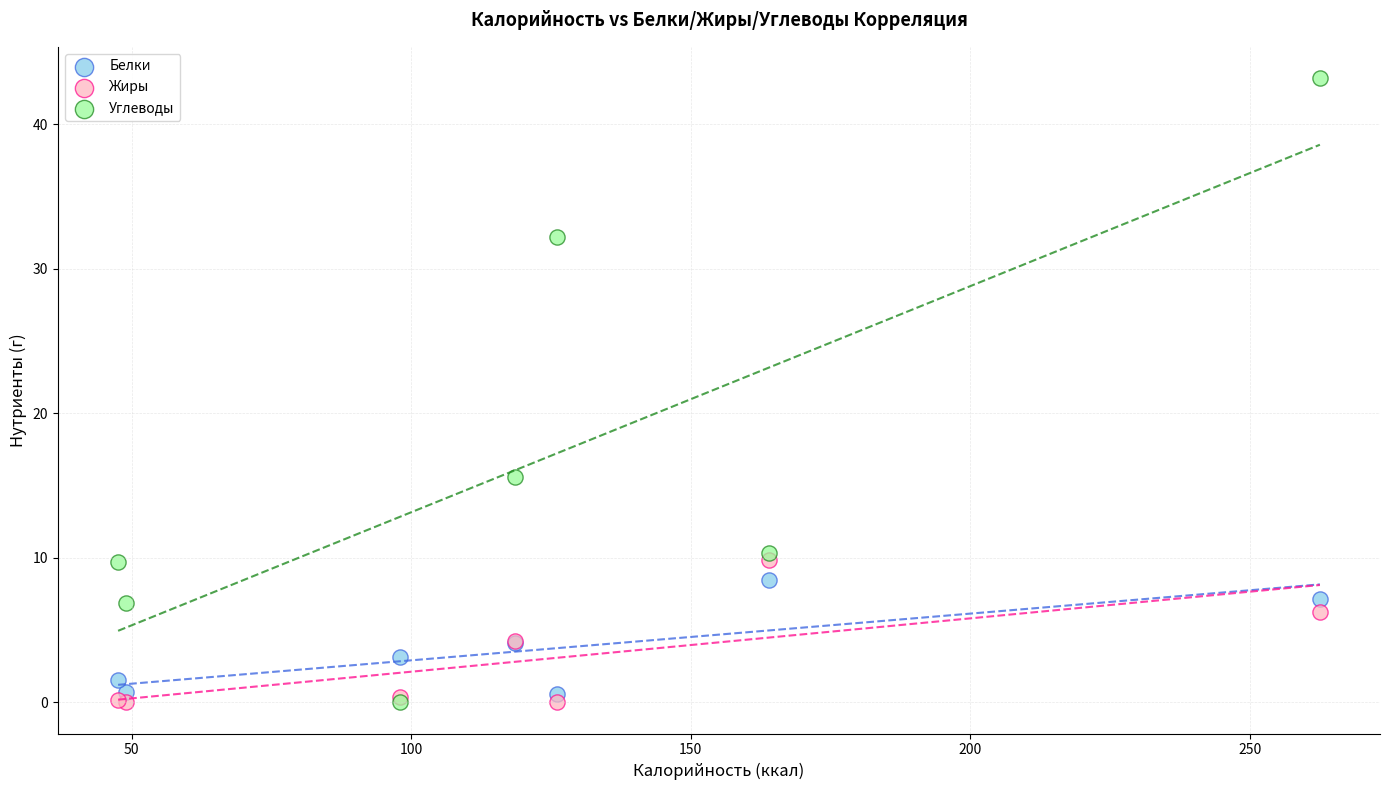

Which series has the widest spread of Y values?

Углеводы